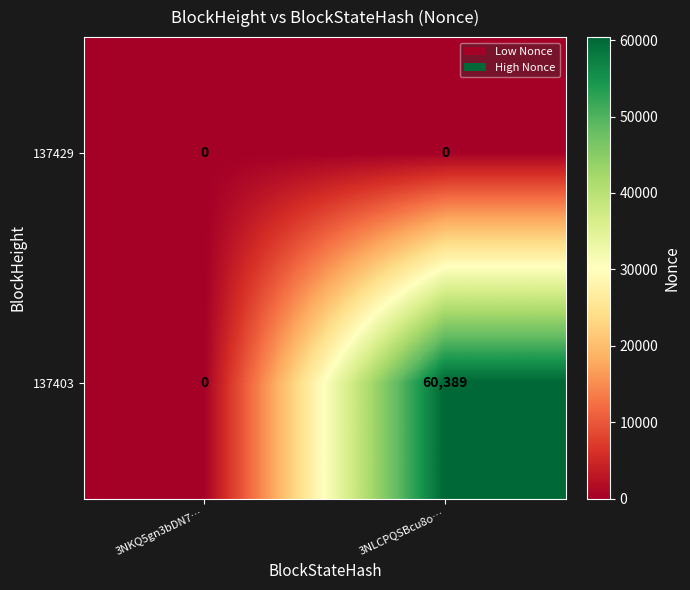

Between 3NKQ5gn3bDN7… and 3NLCPQSBcu8o…, which series saw the biggest shift?

137403